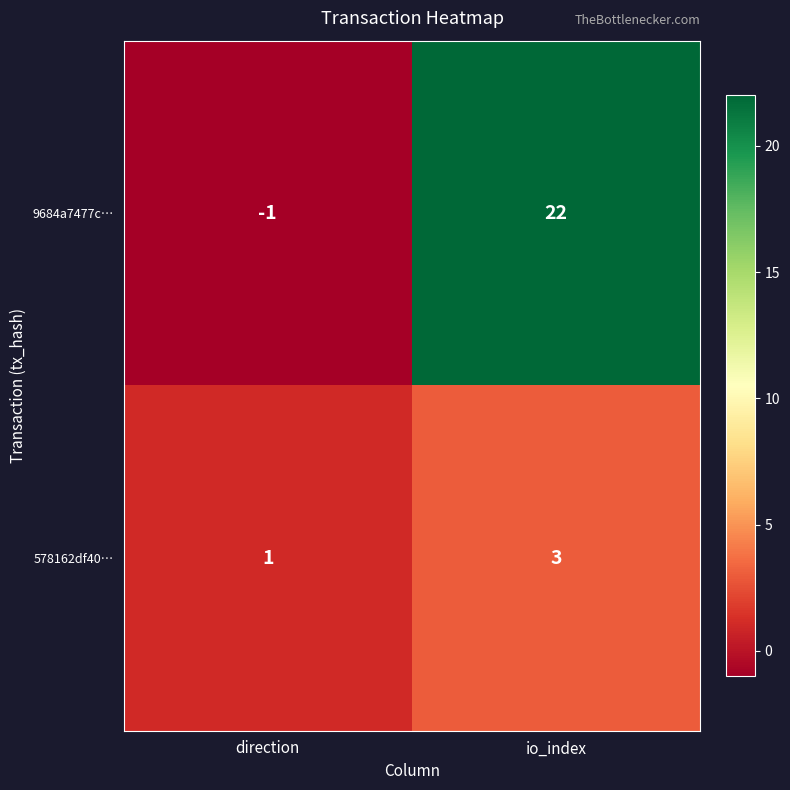

The value of 578162df40… at io_index is 5. True or false?

False